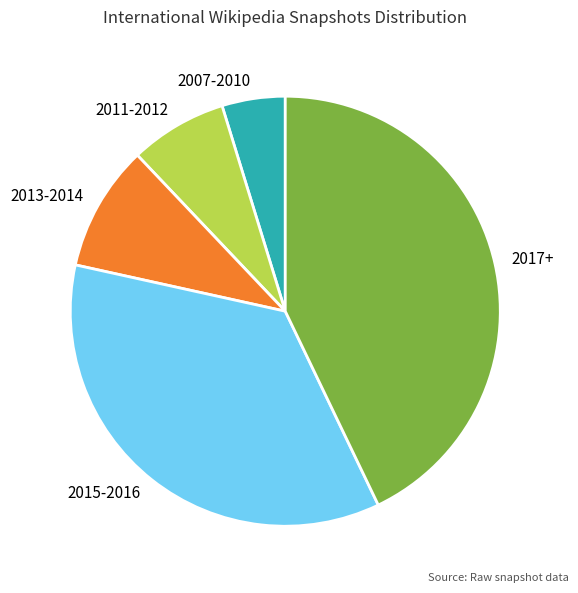

Is it true that 2017+ is 38% of the pie?

False